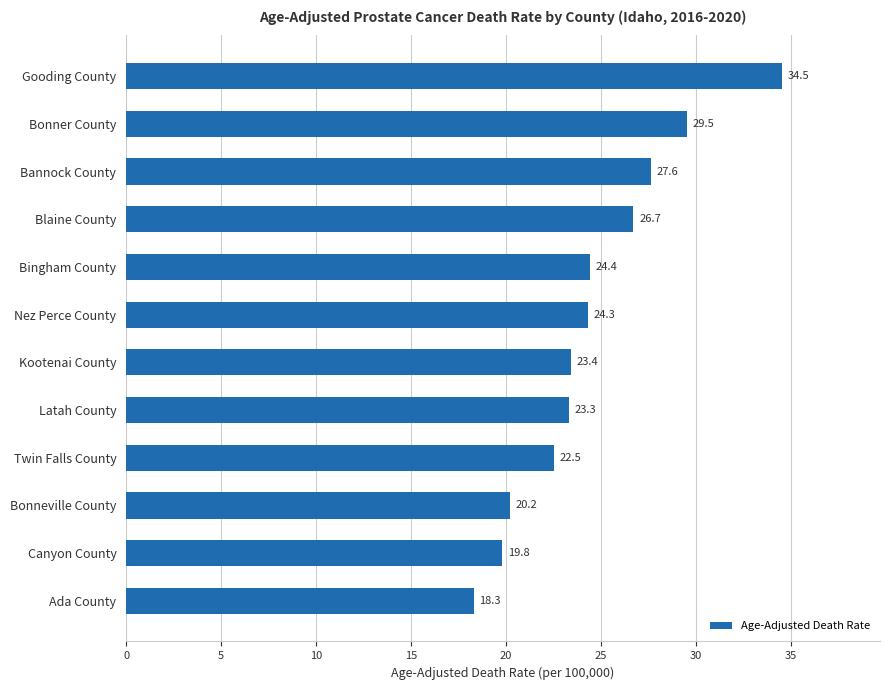

Reading top to bottom, list all the values displayed in this chart.

34.5	29.5	27.6	26.7	24.4	24.3	23.4	23.3	22.5	20.2	19.8	18.3